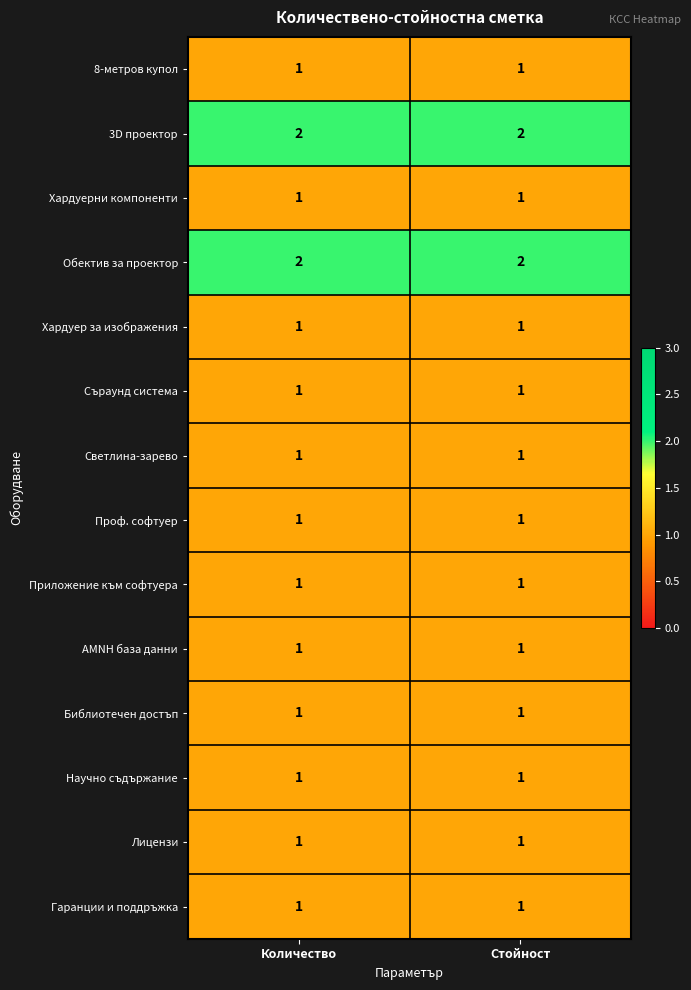

Is it true that 3D проектор equals 2 at Стойност?

True